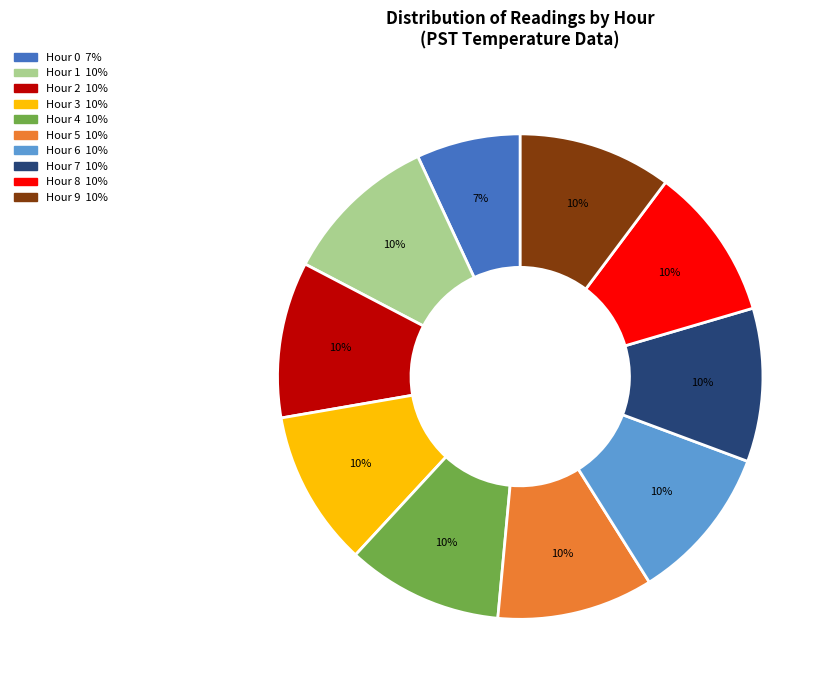

To the nearest percent, what is the difference between the Hour 6 and Hour 0 slice percentages?

3%